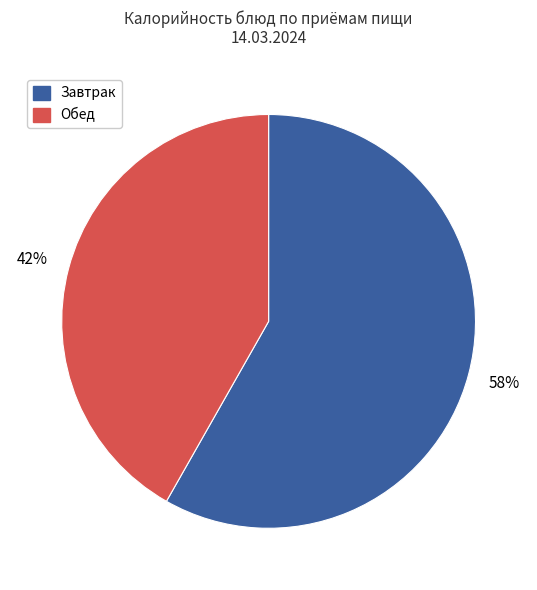

To the nearest percent, what is the average slice percentage?

50%